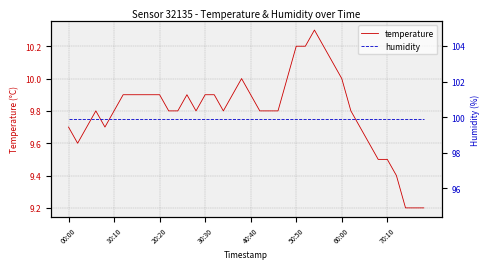

What is the minimum value for temperature?

9.2